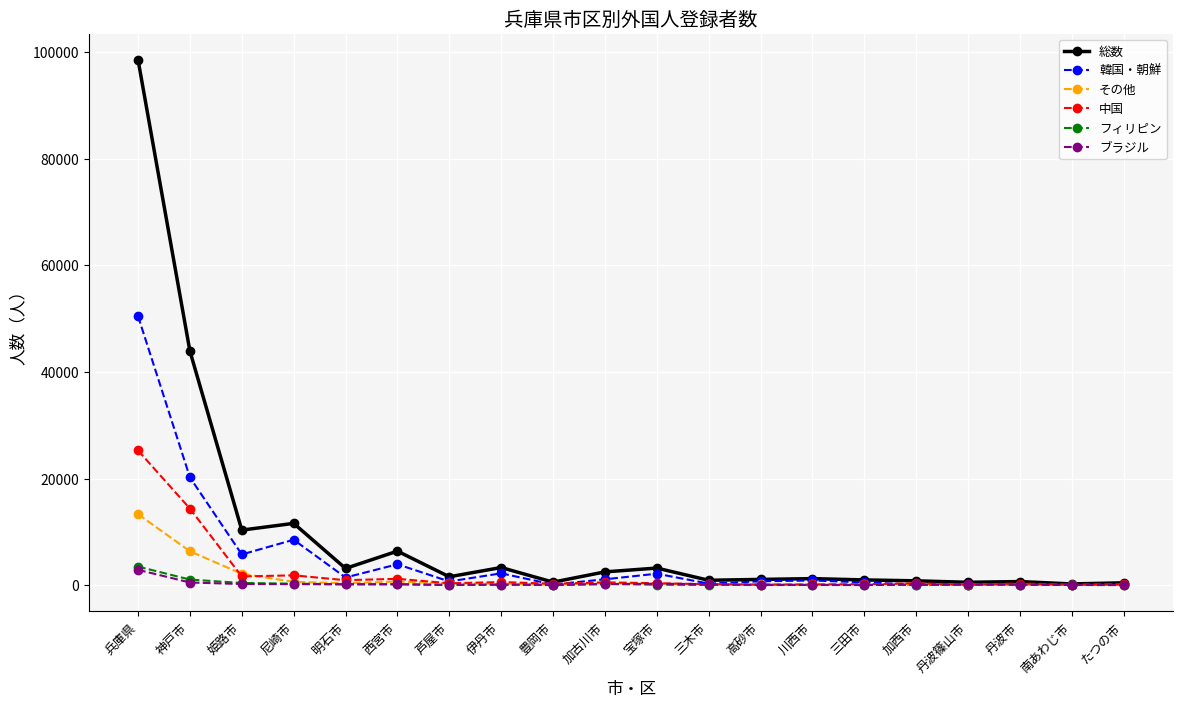

What are all the series names shown in the legend?

総数, 韓国・朝鮮, その他, 中国, フィリピン, ブラジル